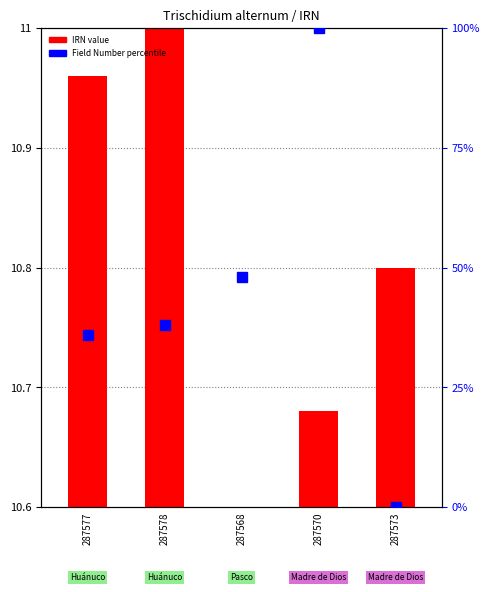

Between 287577 and 287568, which is larger?

287577